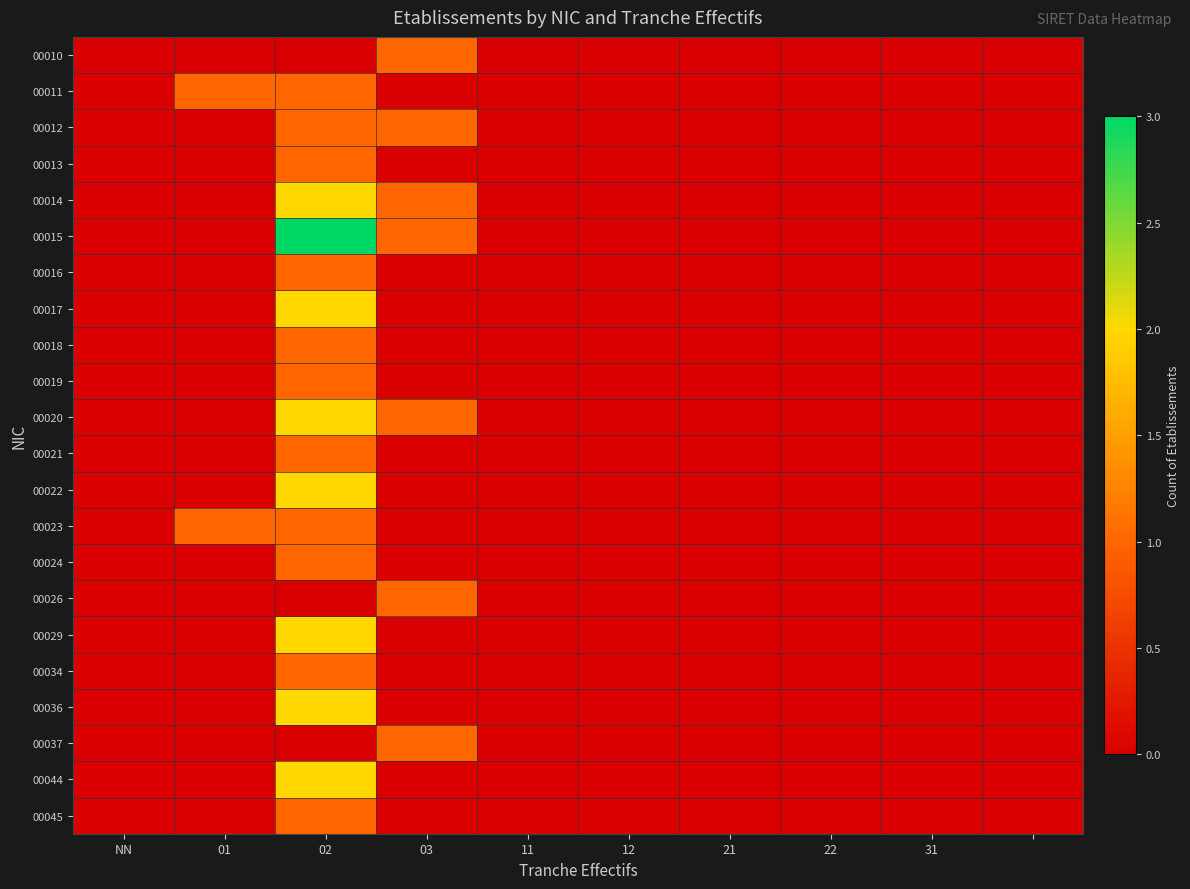

How many categories are shown in the chart?

10